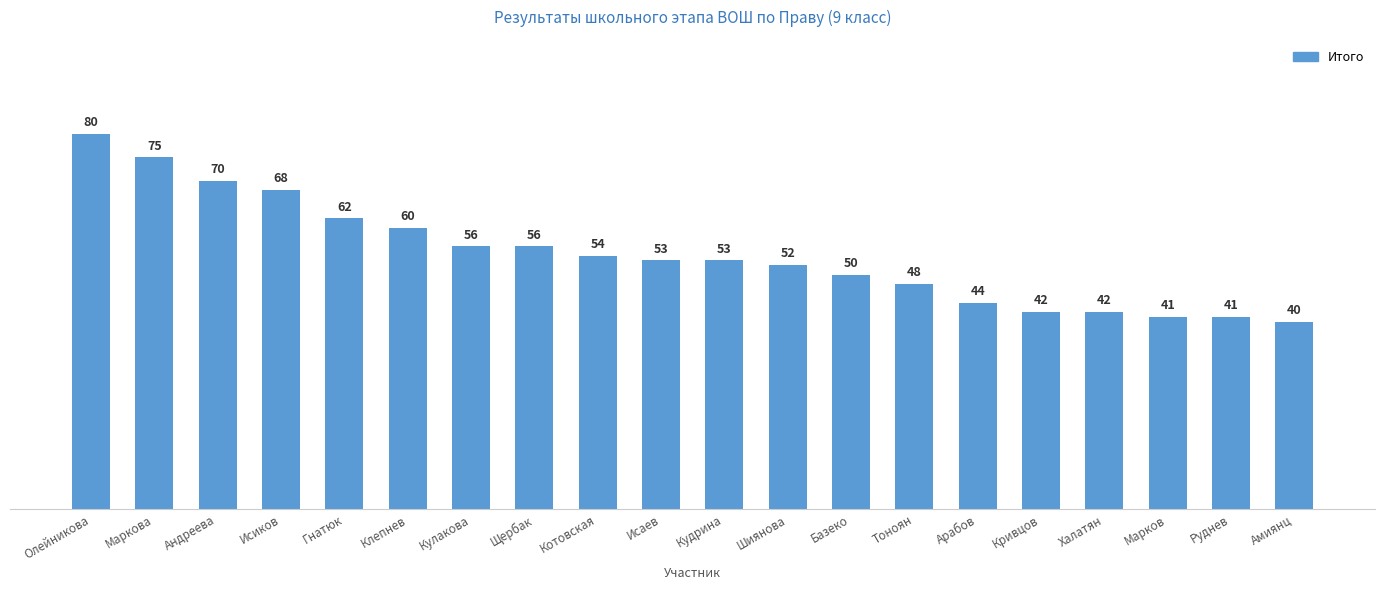

What is the sum of all values?

1087